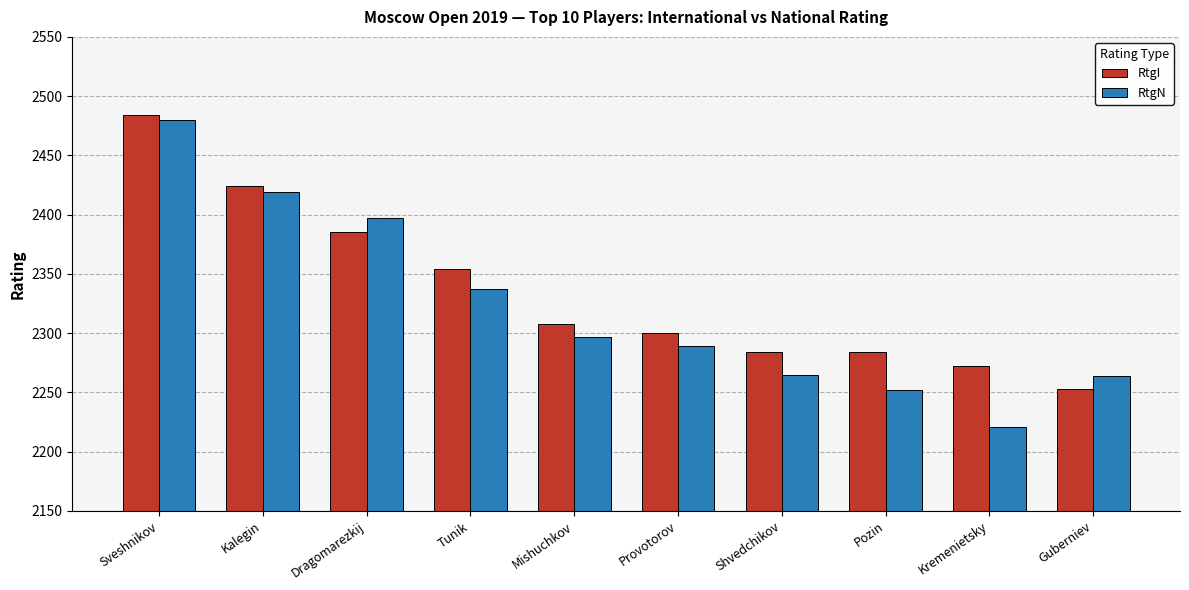

What is the difference between the maximum and minimum values in the RtgI series?

231